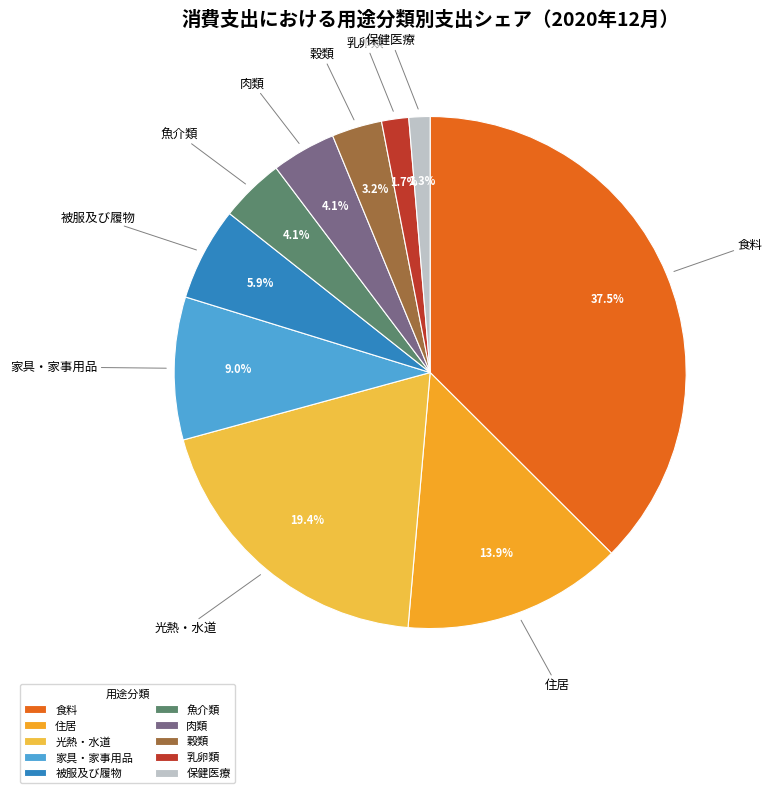

Which slice is the largest?

食料